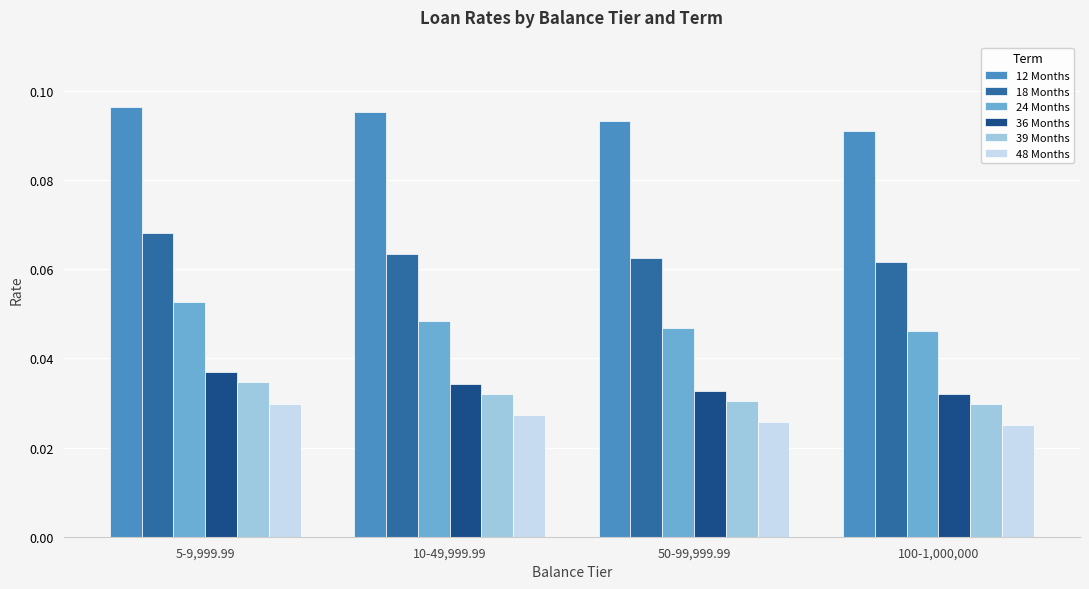

At how many categories does at least one series exceed 0?

4